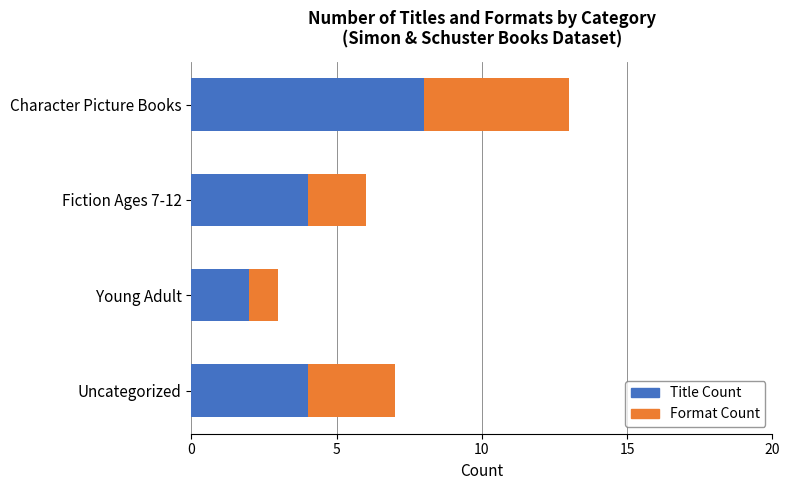

At which label does Title Count reach its minimum?

Young Adult